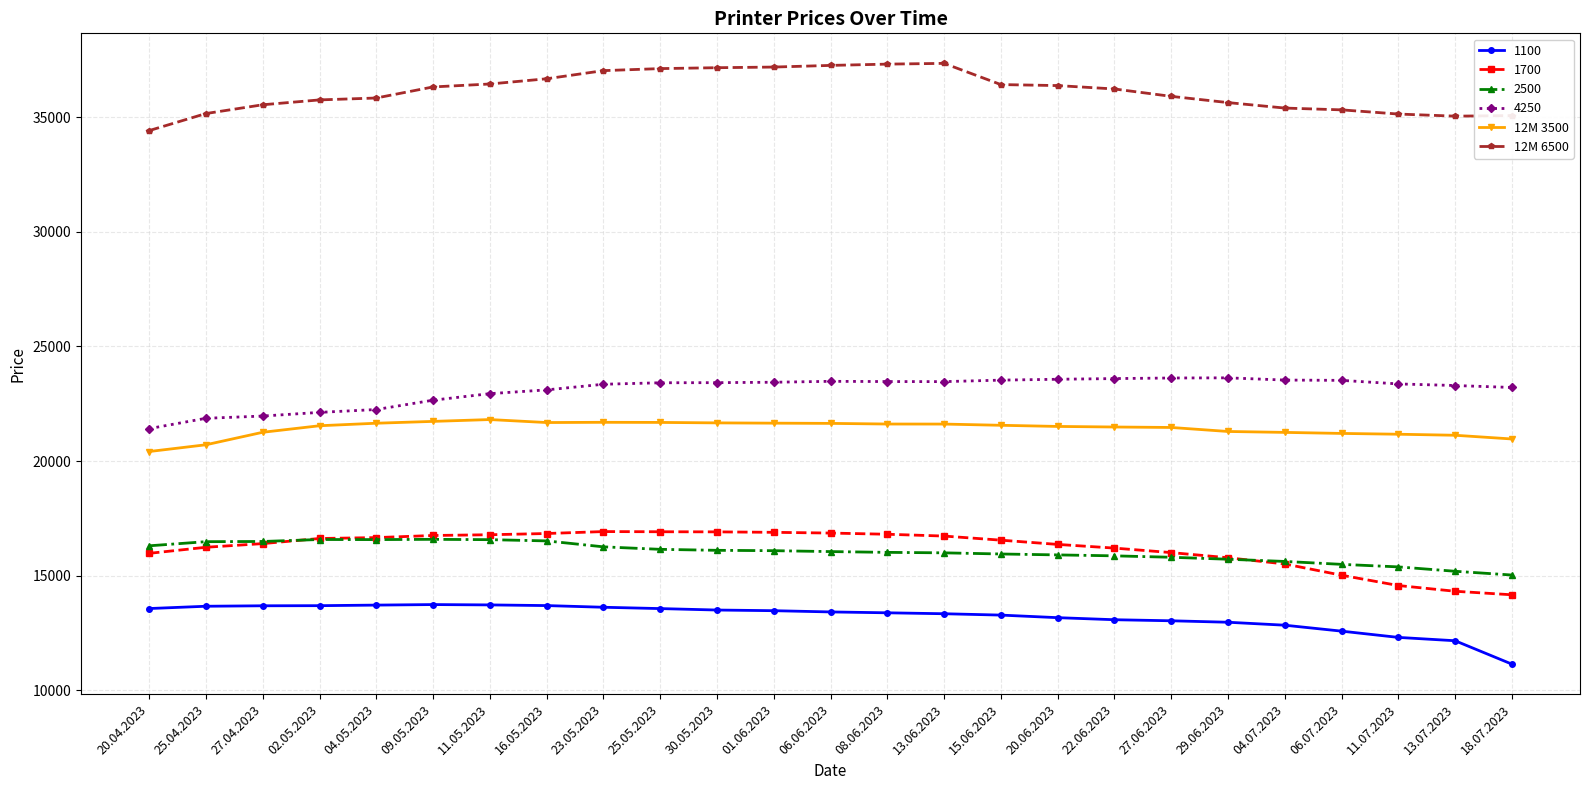

True or false: 12M 3500 has a value of 21560 at 15.06.2023.

True